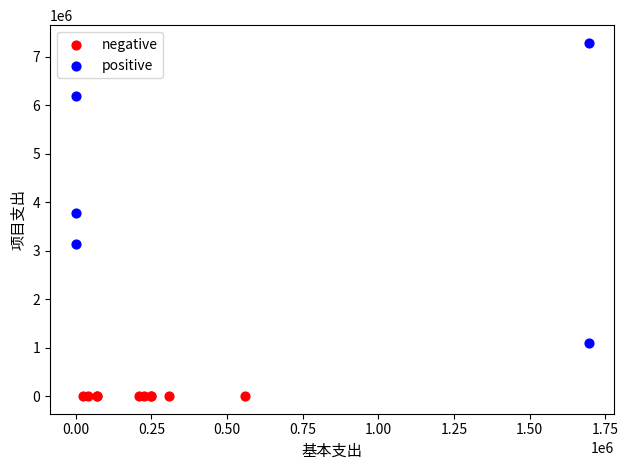

Which series reaches the maximum Y coordinate?

positive